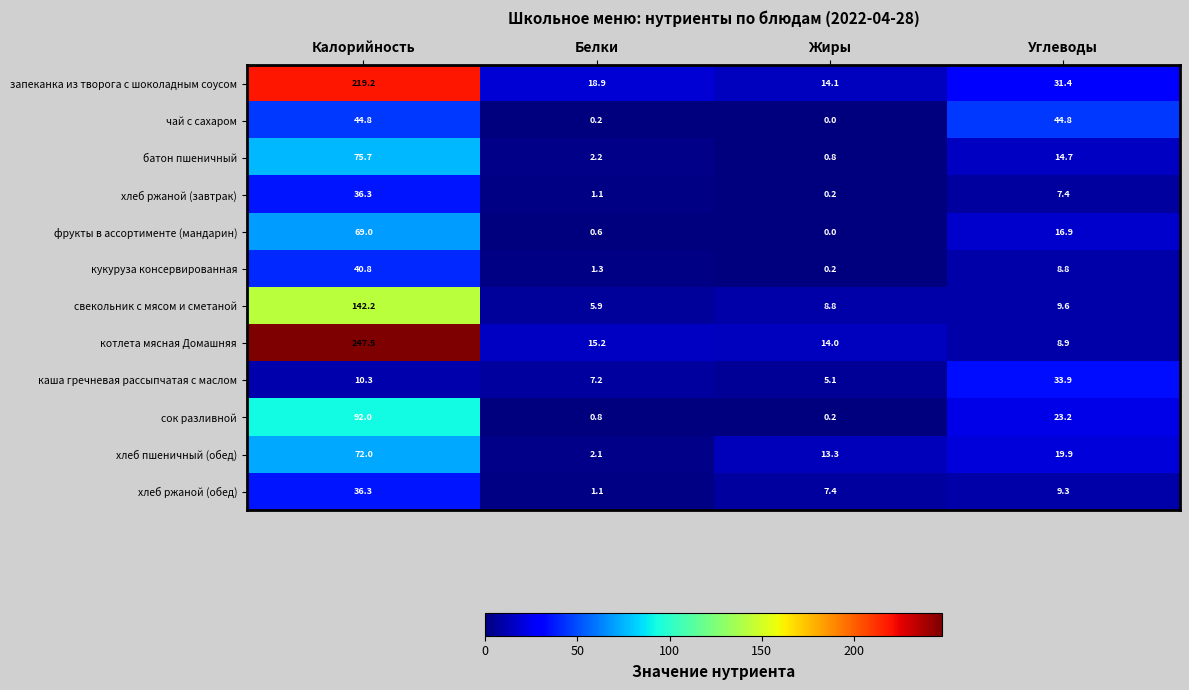

Which series changed the most between Белки and Углеводы?

чай с сахаром